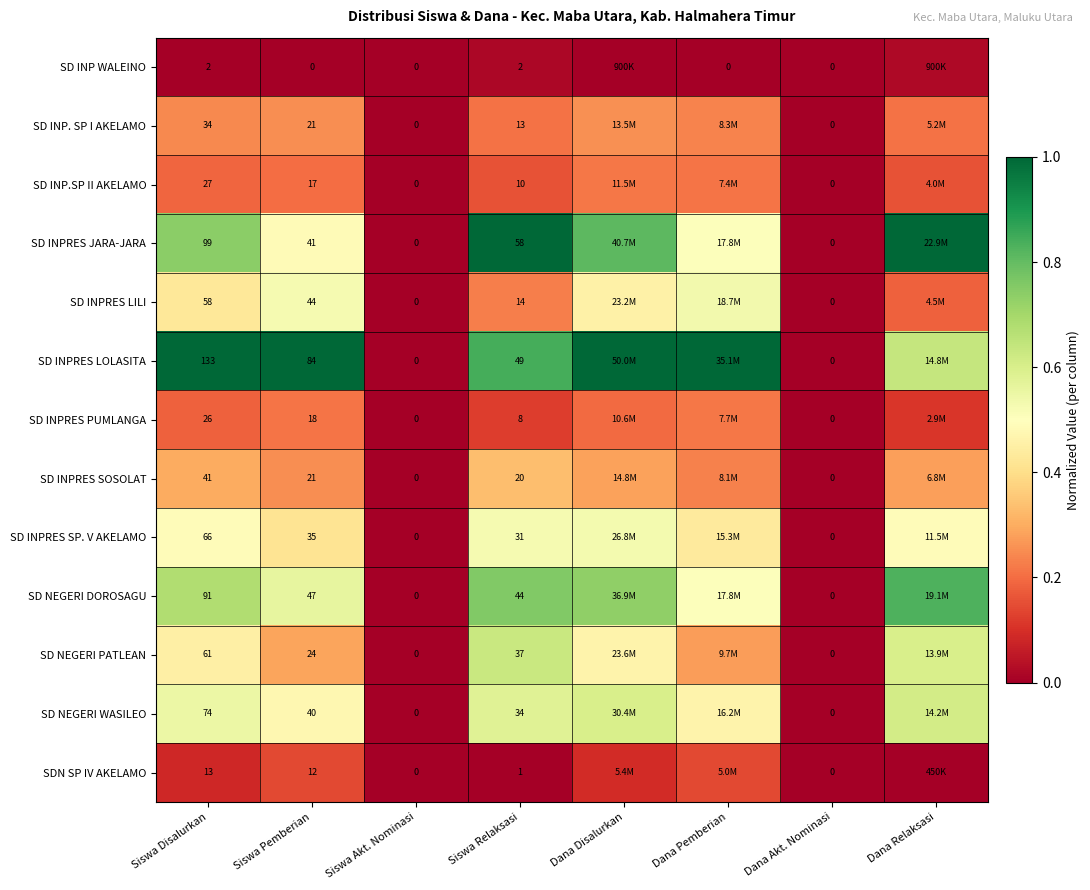

Rank the series at Siswa Disalurkan from lowest to highest value.

SD INP WALEINO, SDN SP IV AKELAMO, SD INPRES PUMLANGA, SD INP.SP II AKELAMO, SD INP. SP I AKELAMO, SD INPRES SOSOLAT, SD INPRES LILI, SD NEGERI PATLEAN, SD INPRES SP. V AKELAMO, SD NEGERI WASILEO, SD NEGERI DOROSAGU, SD INPRES JARA-JARA, SD INPRES LOLASITA